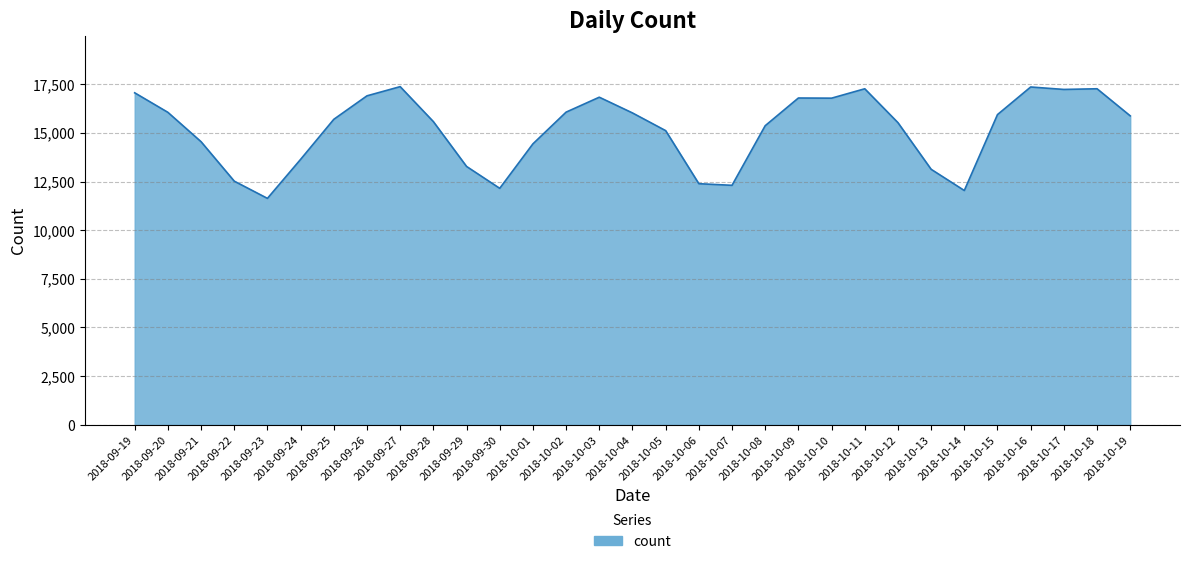

Where does the data first go above 15694?

2018-09-19